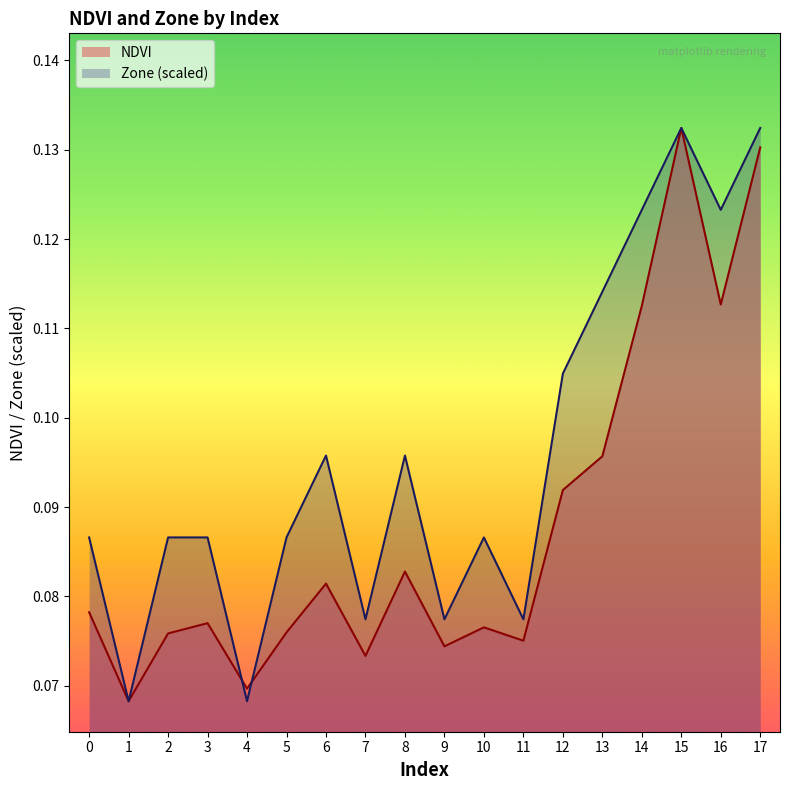

How many interior local peaks does the NDVI series have?

5